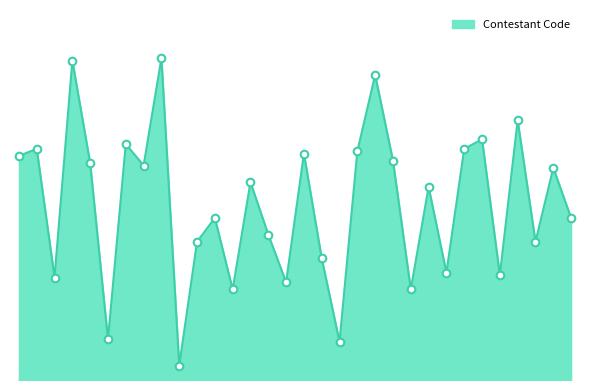

Does the chart have visible grid lines?

No